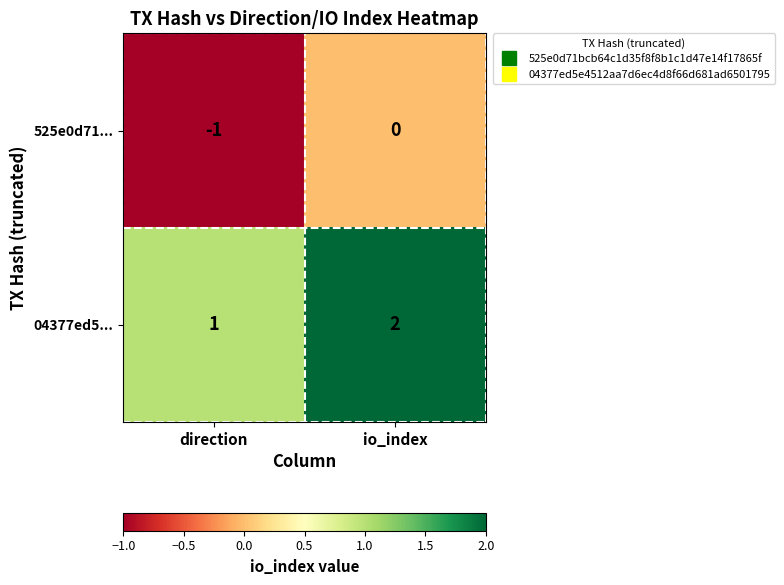

What is the sum of the 04377ed5... values at direction and io_index?

3